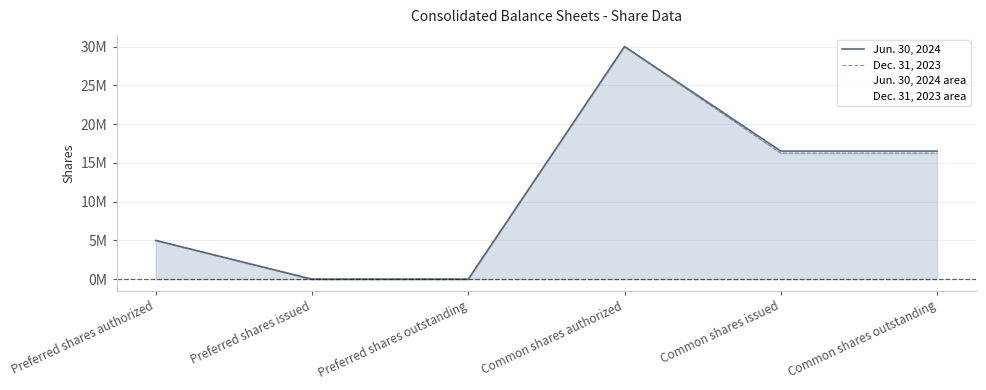

At which category does Dec. 31, 2023 reach its first local peak?

Common shares authorized